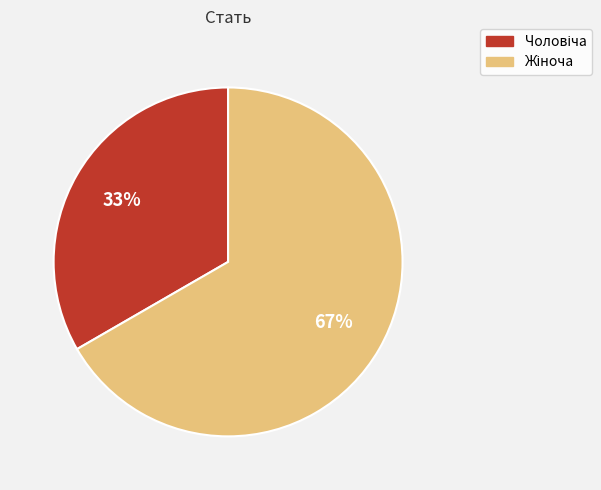

To the nearest percent, what is the average slice percentage?

50%